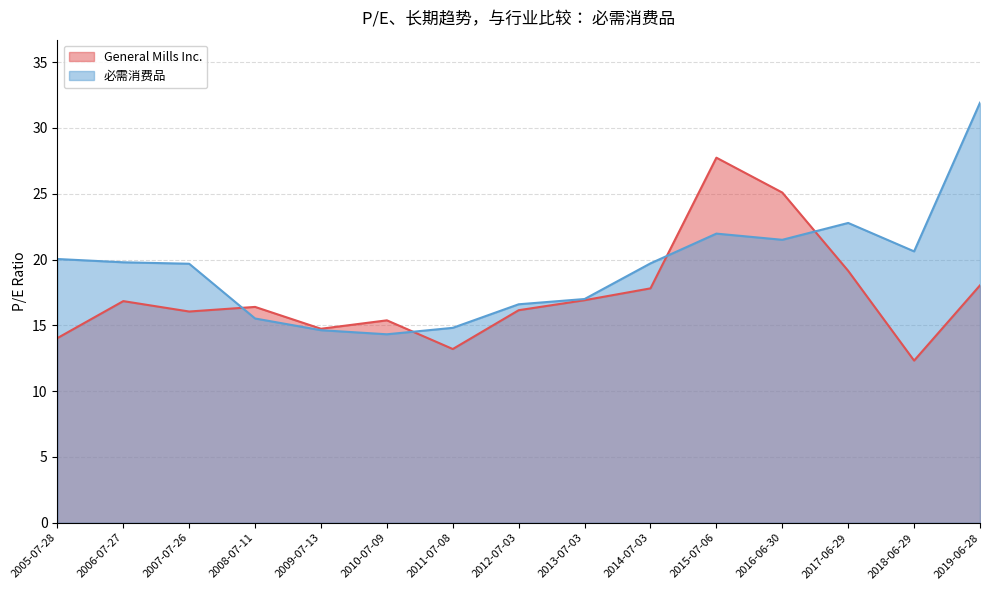

What value does the General Mills Inc. series have at 2019-06-28?

18.0